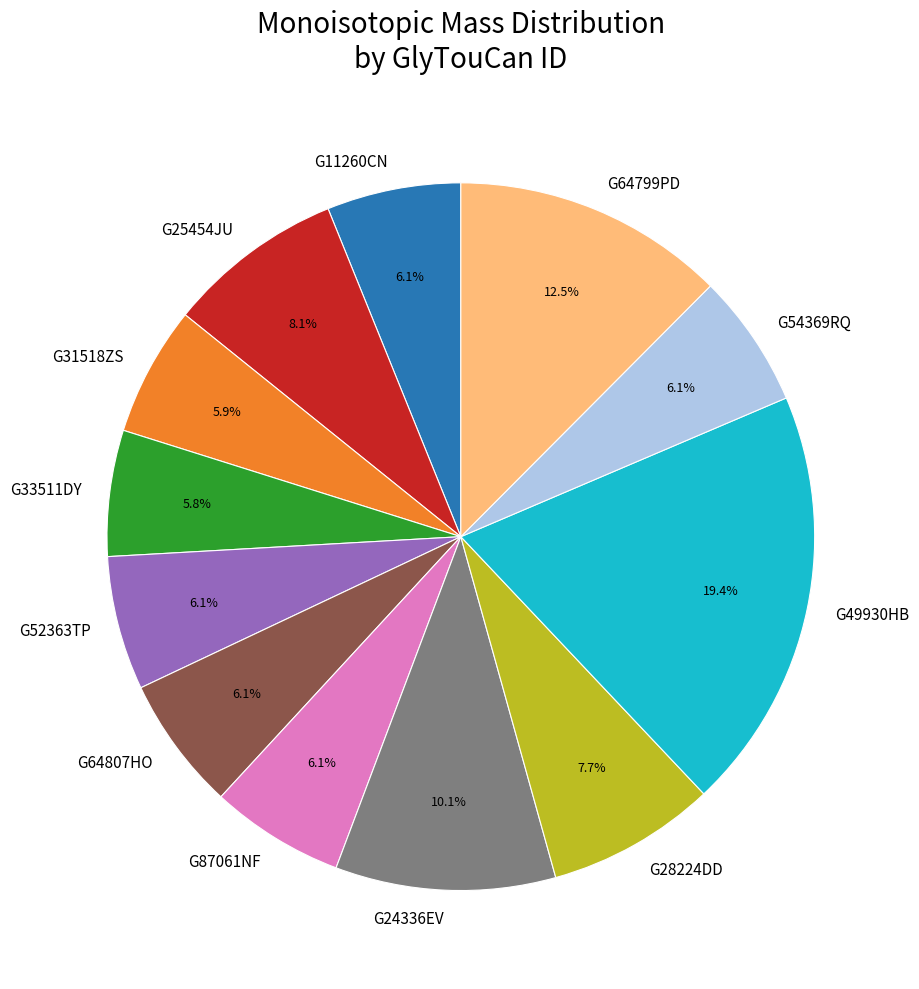

Is it true that G49930HB is 19% of the pie?

True